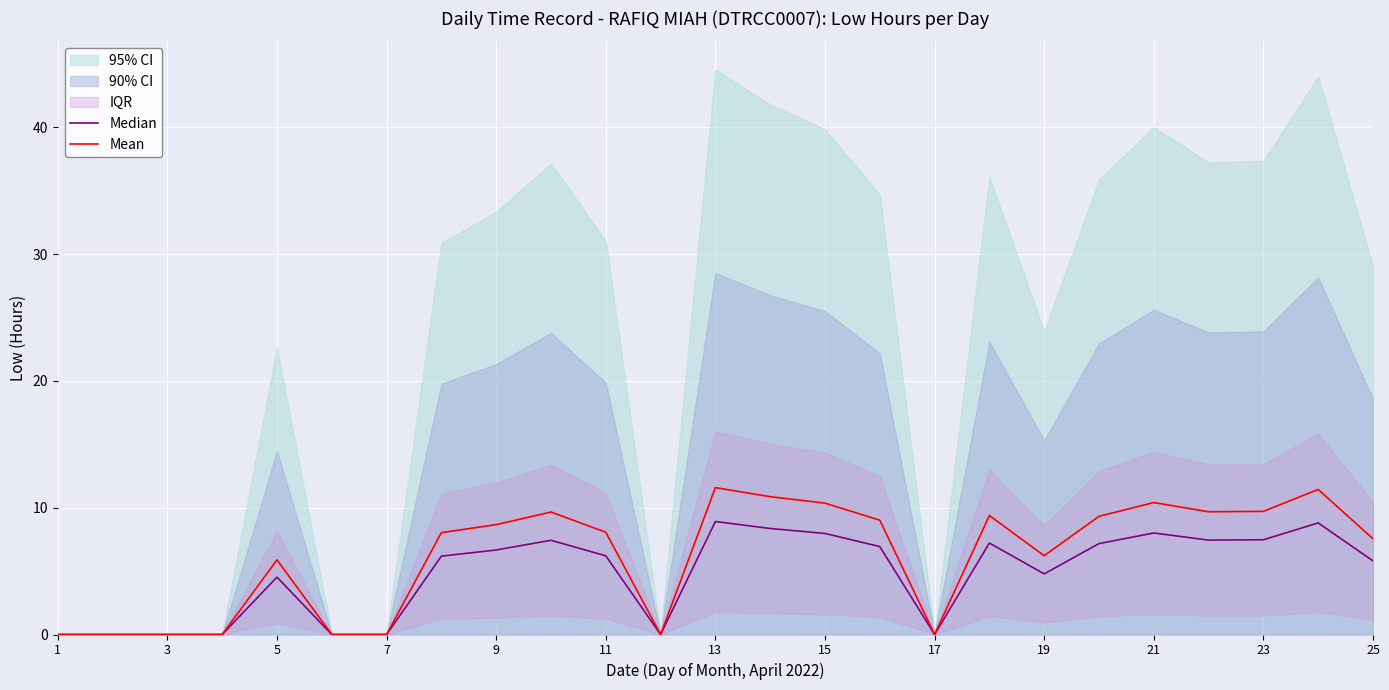

The Mean series shows 2.7 at 19. True or false?

False